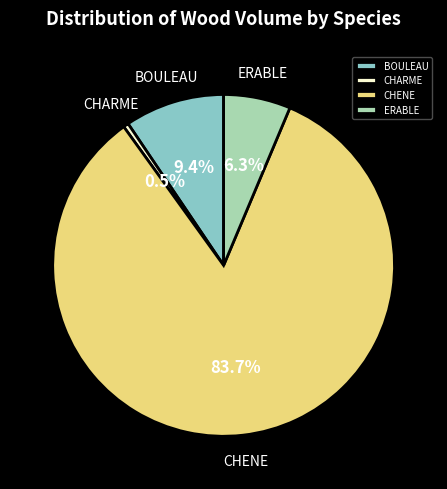

Rank the categories by value from highest to lowest.

CHENE, BOULEAU, ERABLE, CHARME